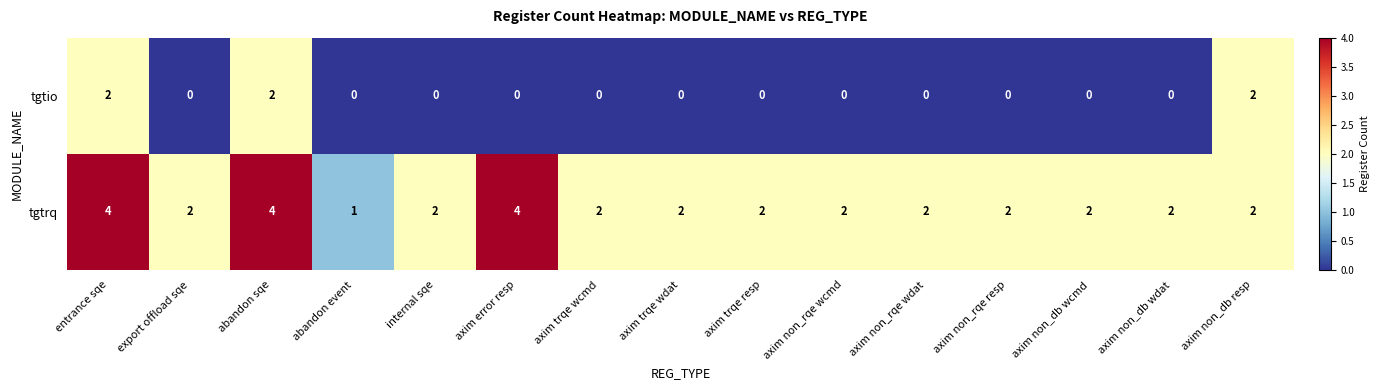

Which series changed the most between entrance sqe and axim error resp?

tgtio